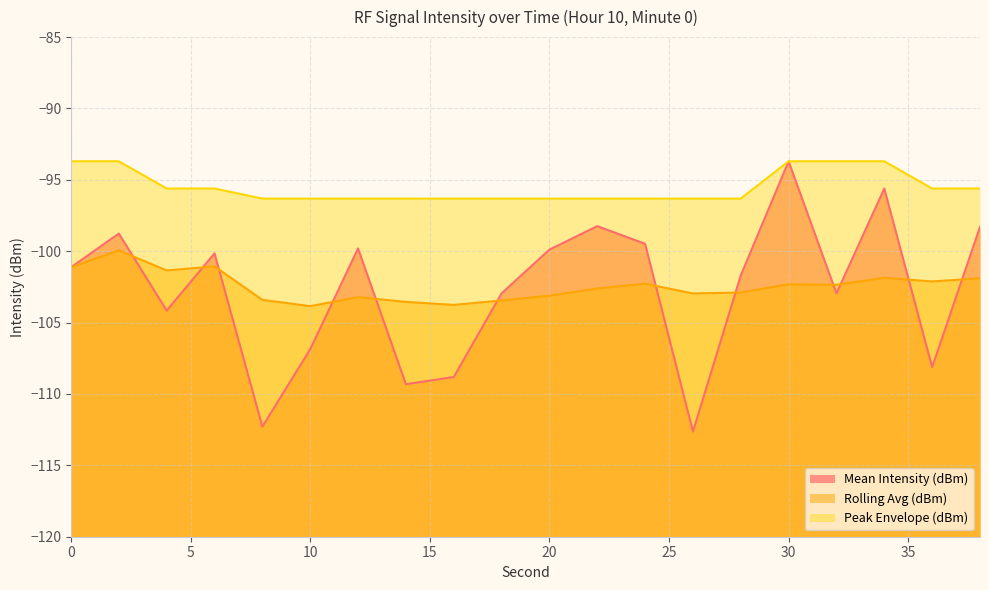

What is the sum of the Peak Envelope (dBm) values at 36 and 26?

-191.9